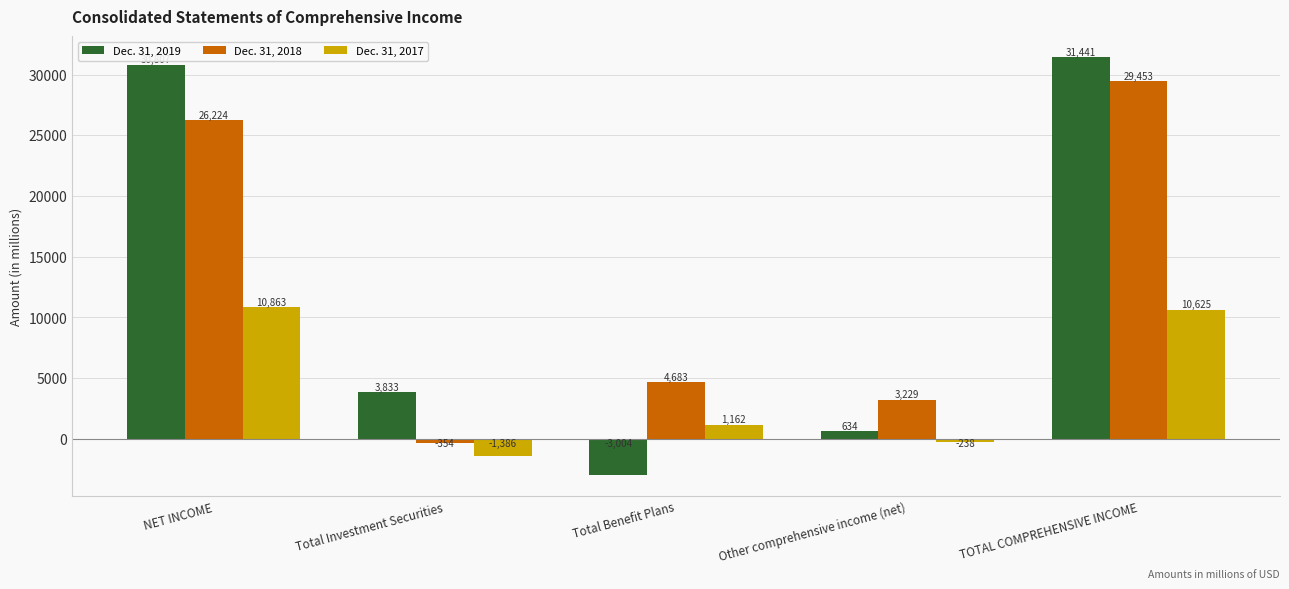

What is the sum of the Dec. 31, 2019 values at Other comprehensive income (net) and TOTAL COMPREHENSIVE INCOME?

32075